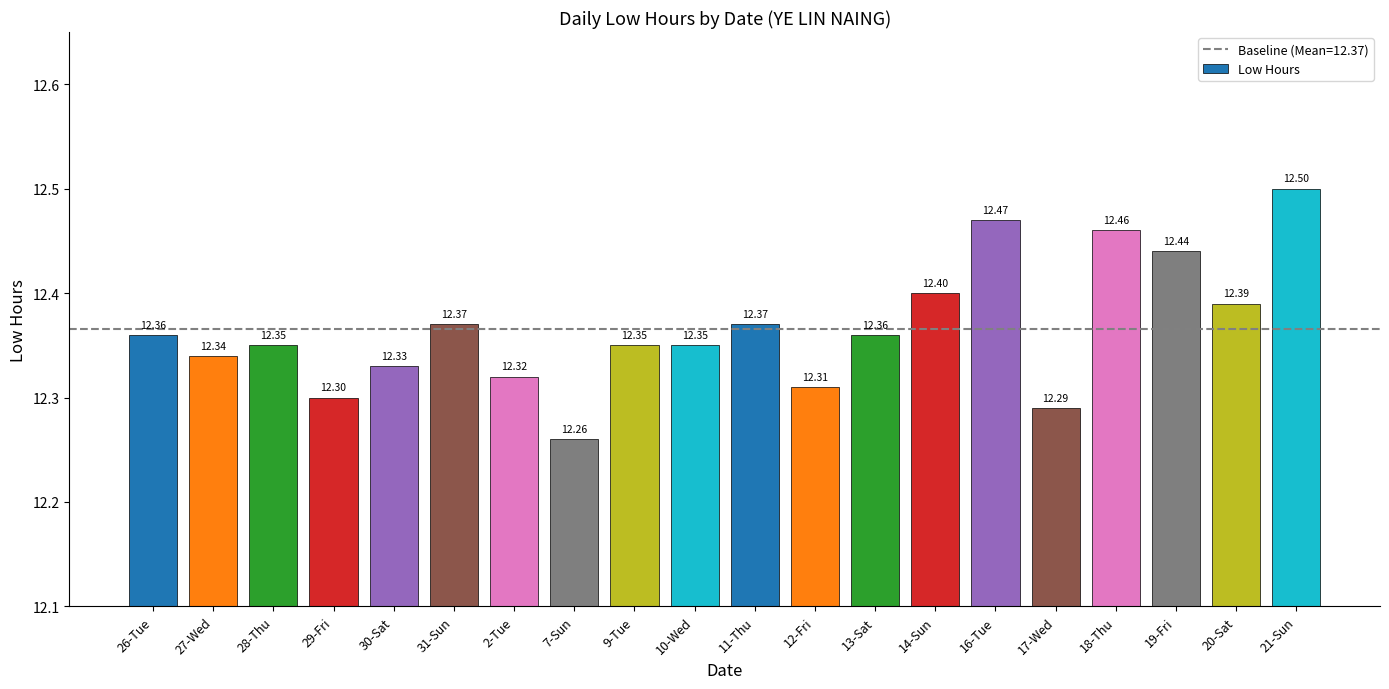

How many categories are shown in the chart?

20